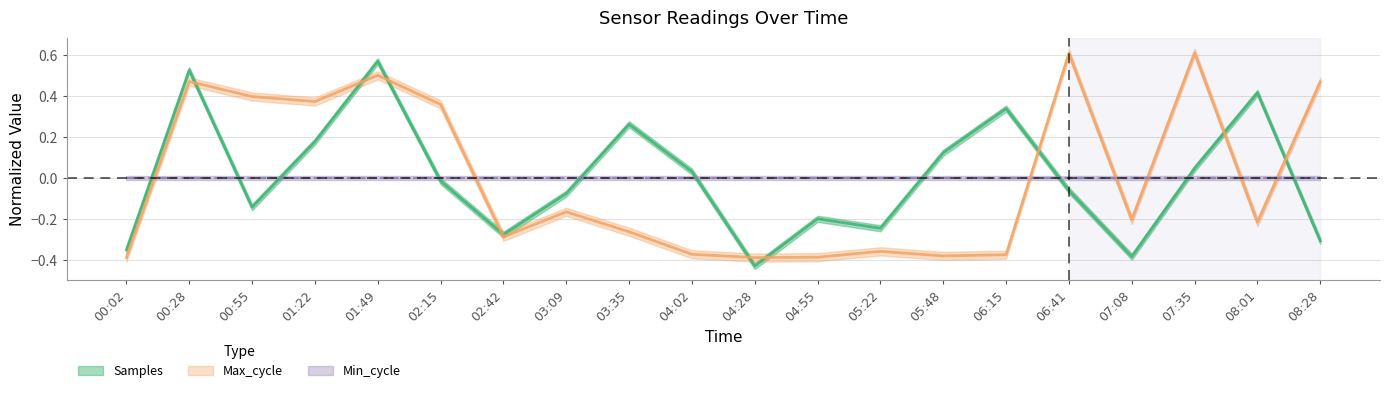

How many Max_cycle values are between 0 and 1?

8